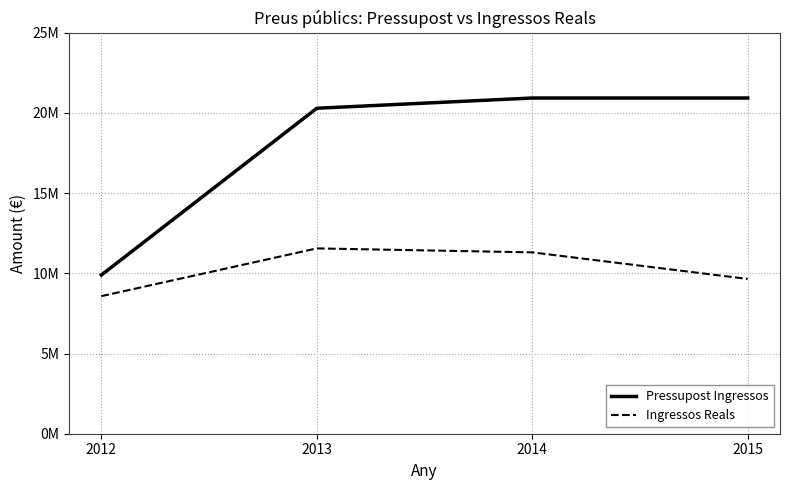

What is the sum of all Ingressos Reals values?

41079450.2